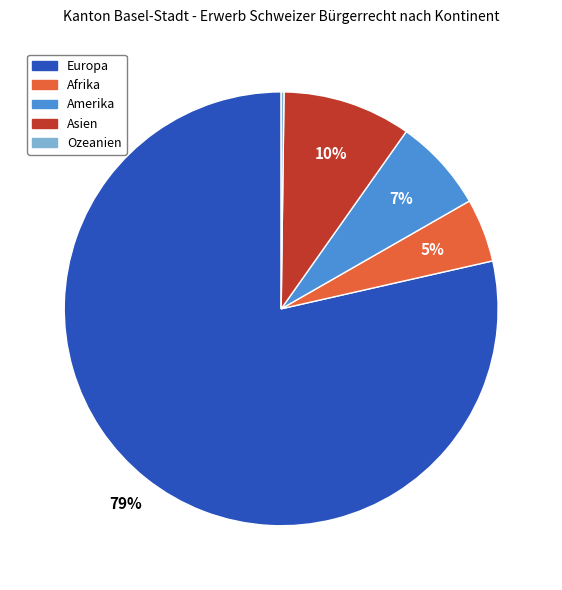

Which category has the biggest portion of the pie?

Europa